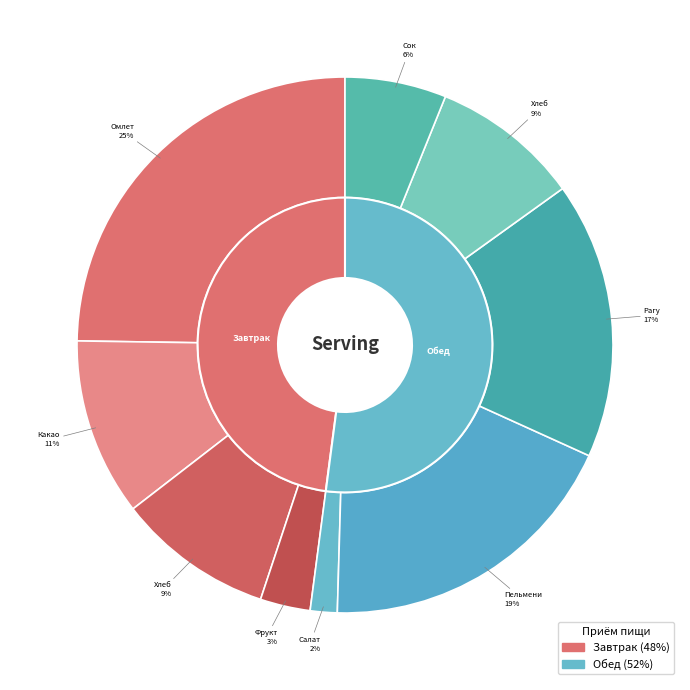

What percentage is the Рагу из птицы slice, to the nearest percent?

17%